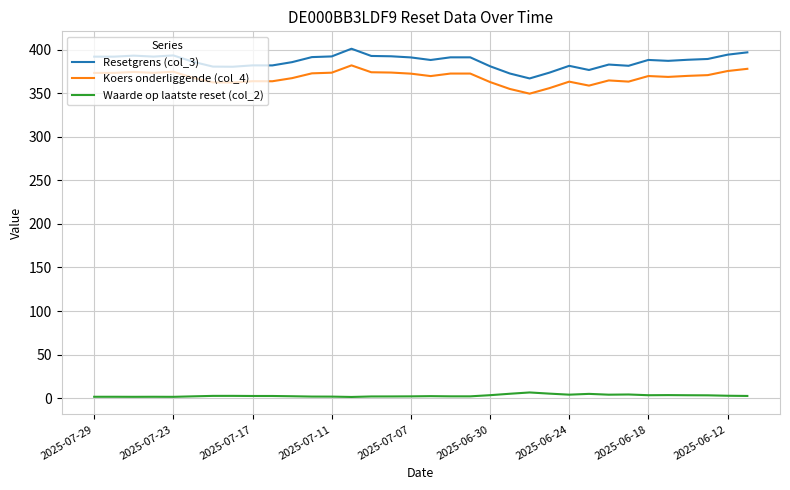

What is the lowest value of the Waarde op laatste reset (col_2) series?

1.2